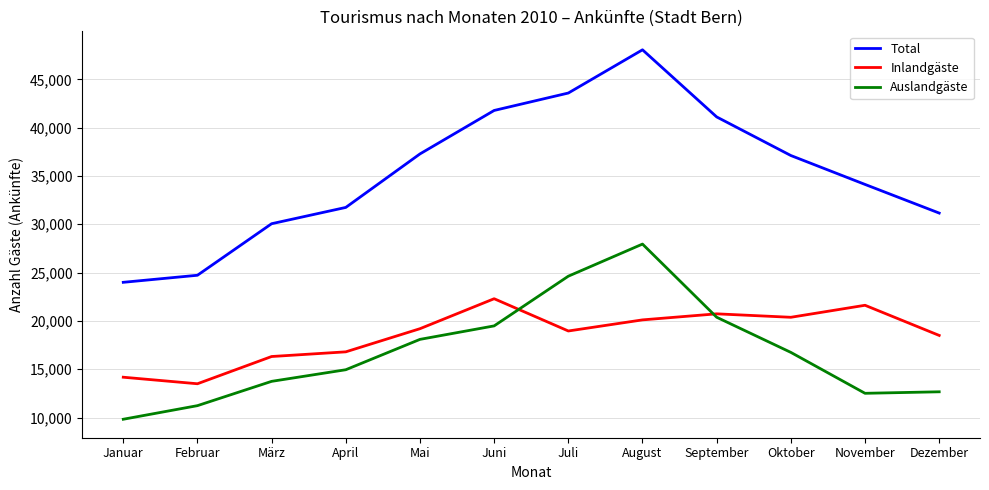

How many interior local valleys does the Inlandgäste series have?

3